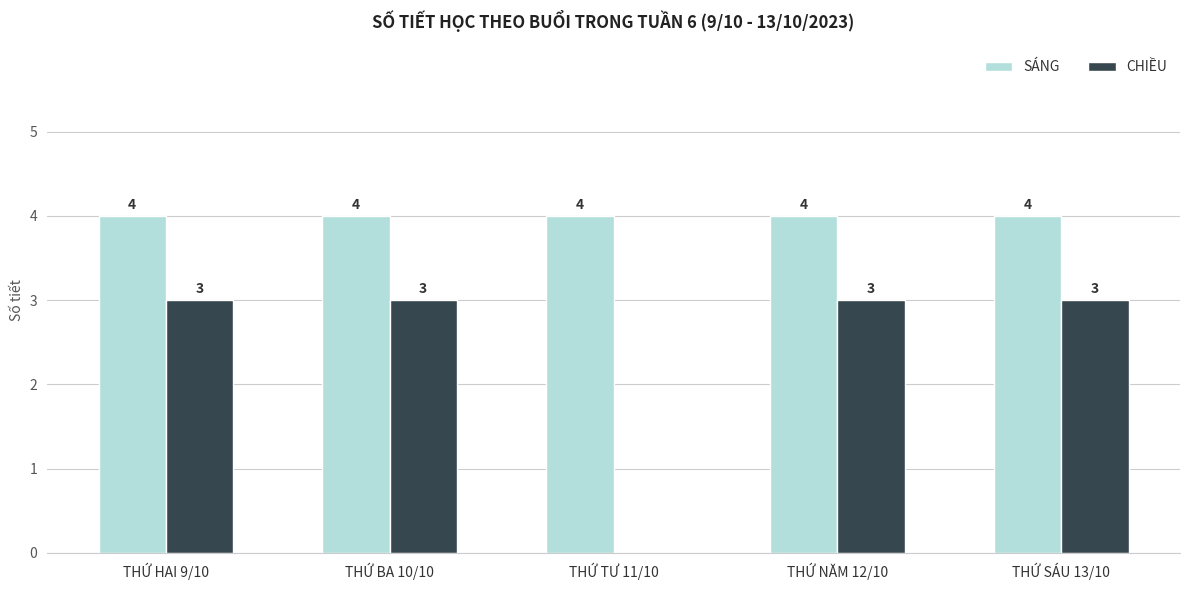

How many CHIỀU values are between 3 and 4?

4